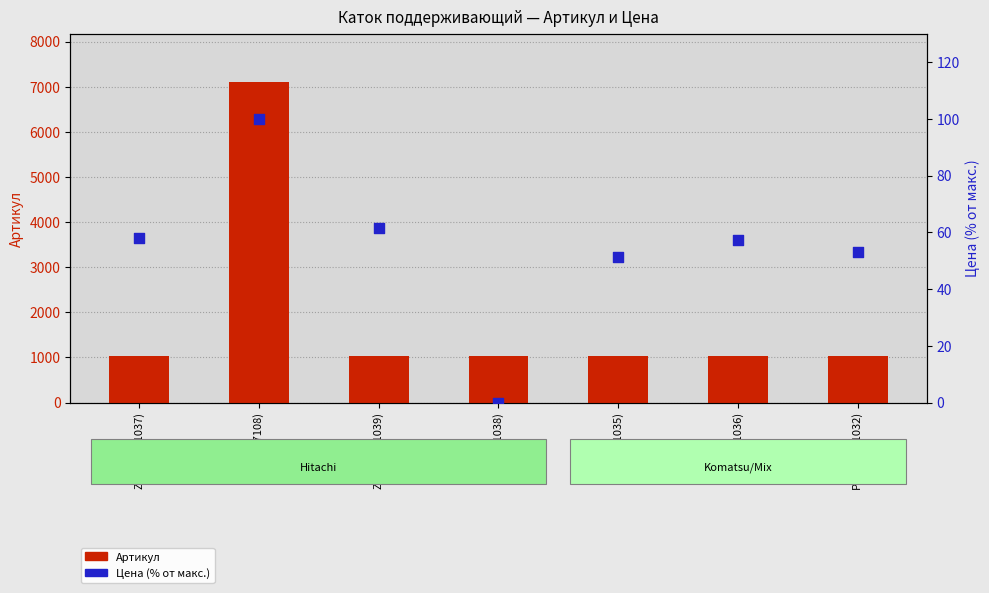

Which series reaches the maximum Y coordinate?

Артикул